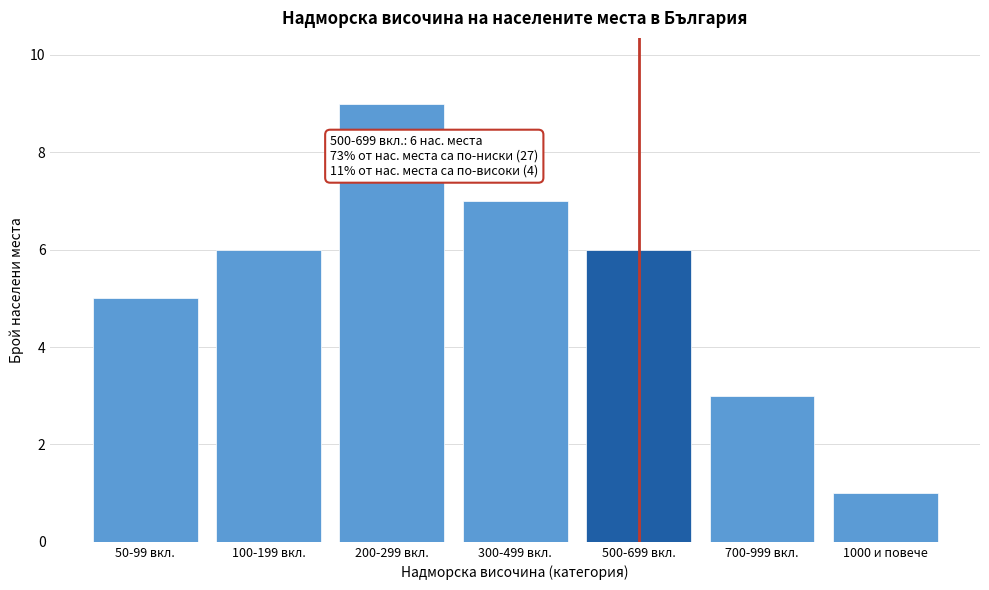

Reading left to right, list all the values displayed in this chart.

5	6	9	7	6	3	1